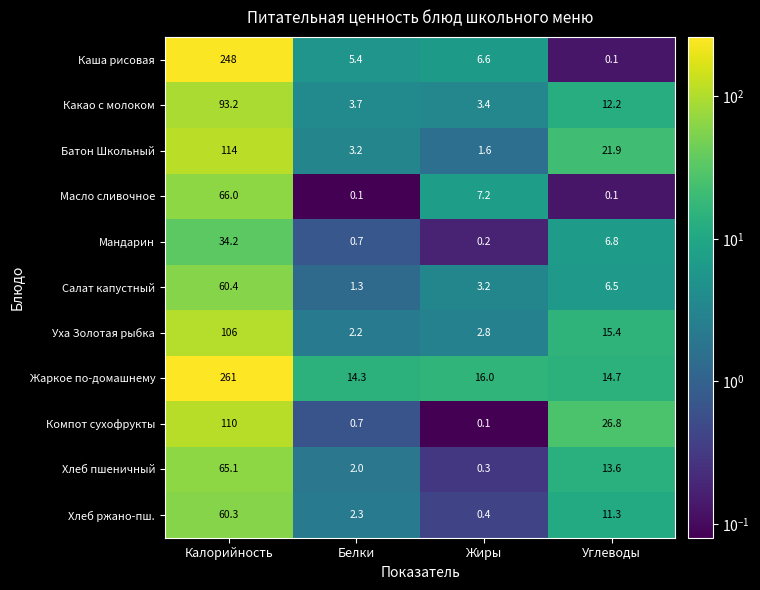

Which series has the largest total across all categories?

Жаркое по-домашнему